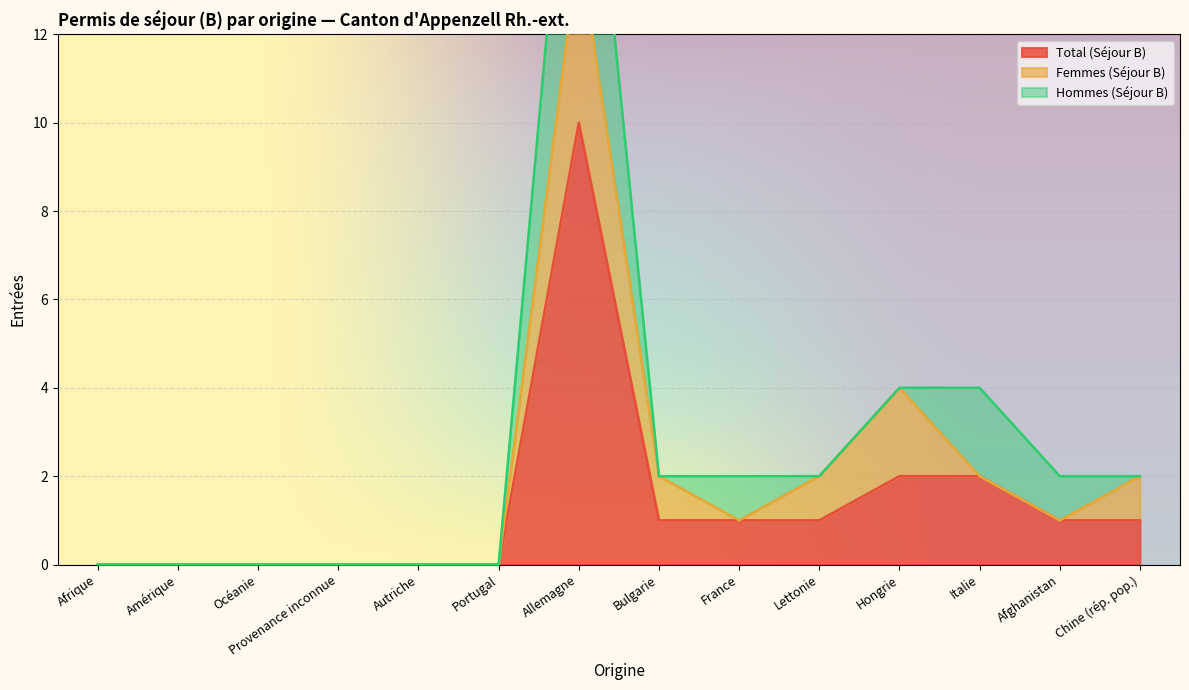

Does the chart display data point markers on the line(s)?

No